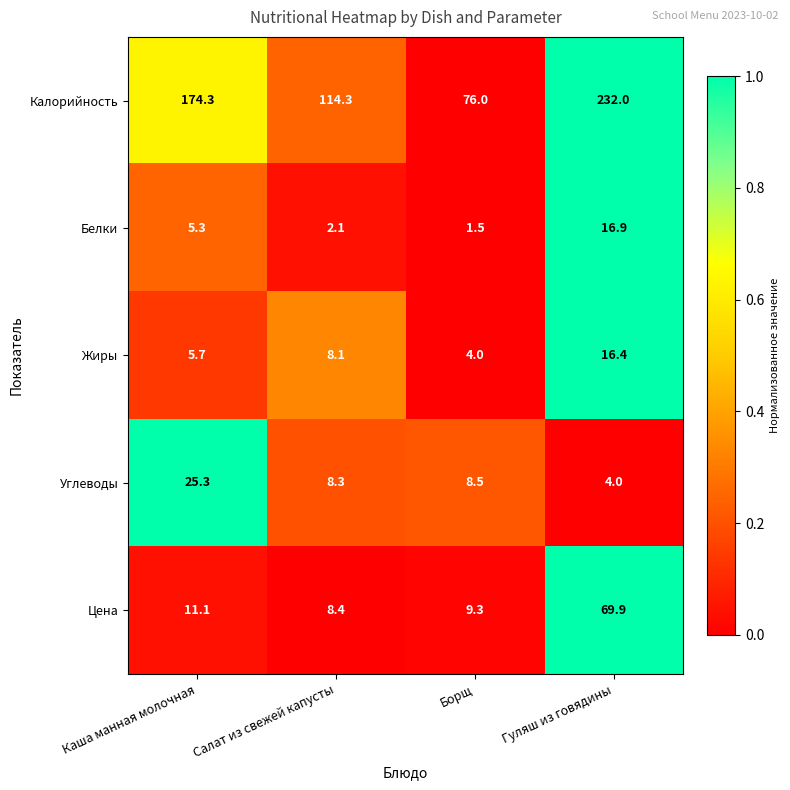

Reading left to right, list all the values displayed in this chart.

Калорийность: 174.3	114.3	76.0	232.0
Белки: 5.3	2.1	1.5	16.9
Жиры: 5.7	8.1	4.0	16.4
Углеводы: 25.3	8.3	8.5	4.0
Цена: 11.1	8.4	9.3	69.9